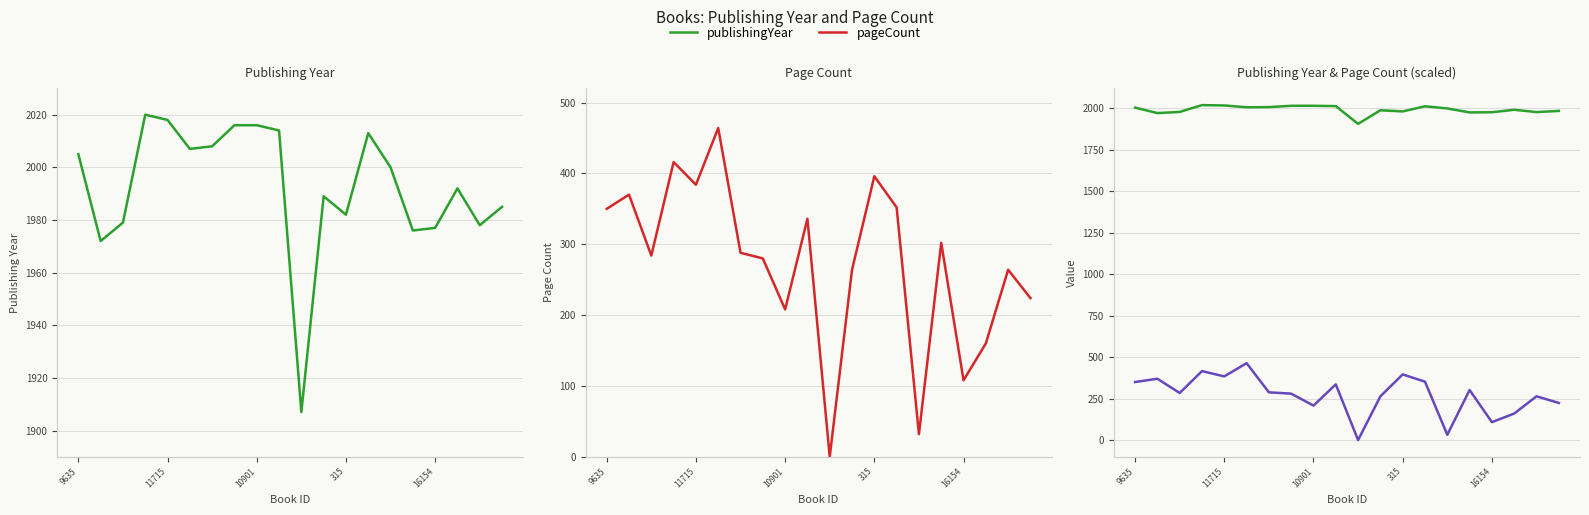

What is the label of the 19th point from the right?

11715